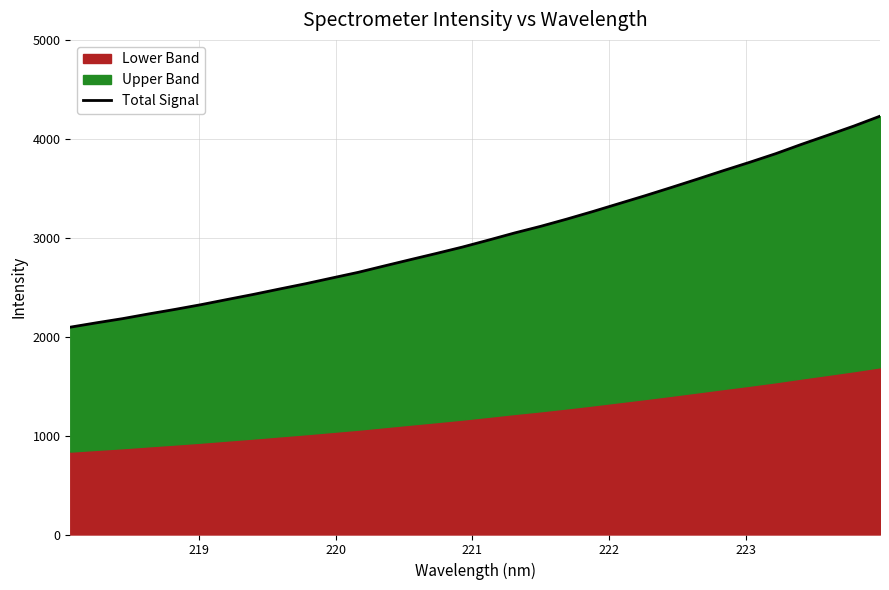

How many data points does each series have?

32